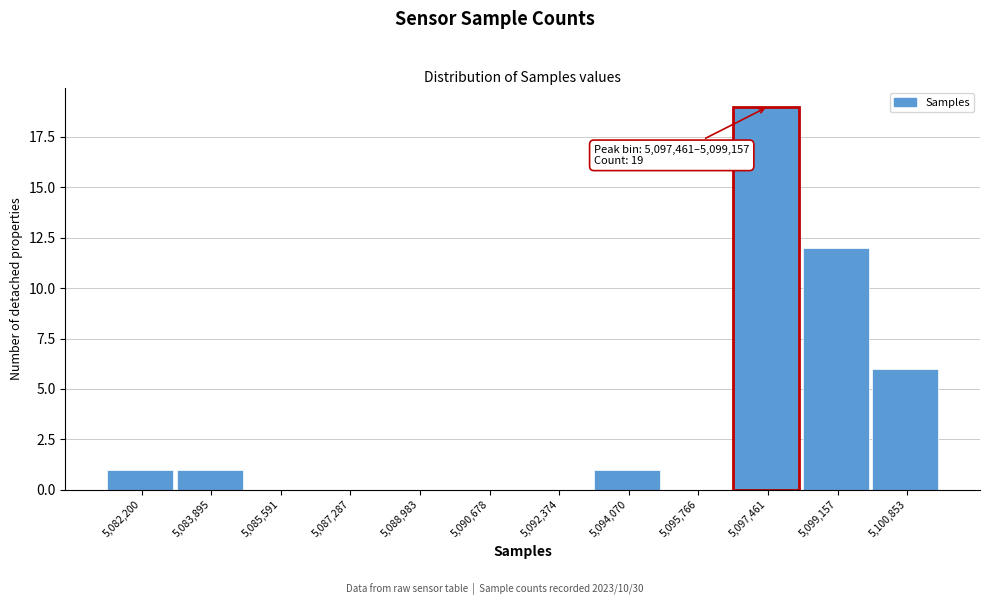

Reading left to right, extract all data points from this chart.

5,082,200=1	5,083,895=1	5,085,591=0	5,087,287=0	5,088,983=0	5,090,678=0	5,092,374=0	5,094,070=1	5,095,766=0	5,097,461=19	5,099,157=12	5,100,853=6